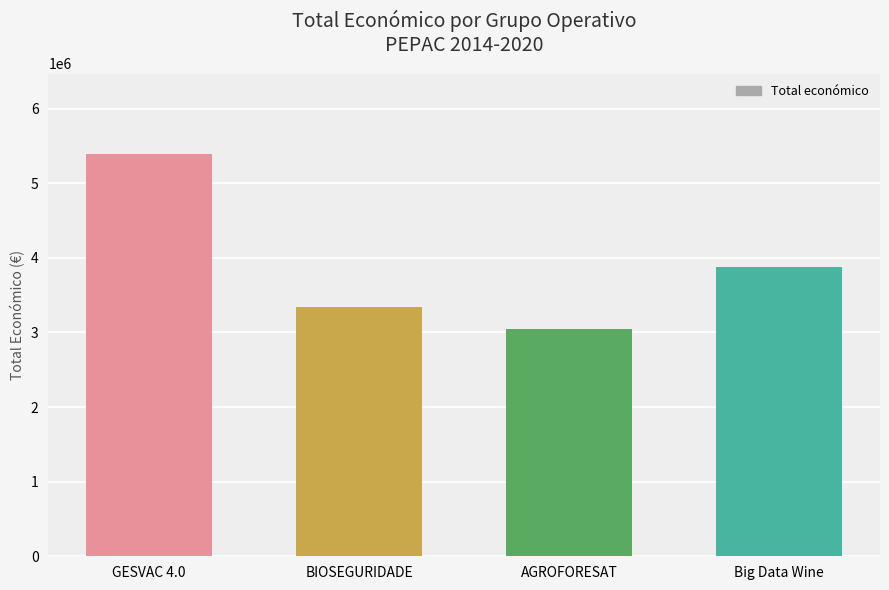

Is it true that the value at GESVAC 4.0 is 8971587?

False